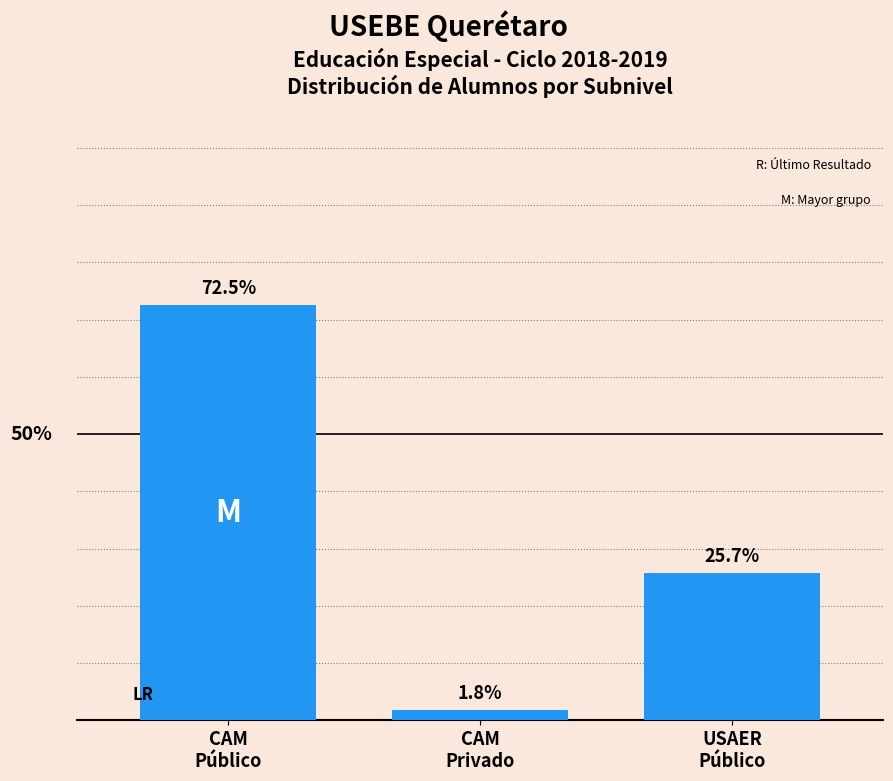

Are the bars horizontal?

No